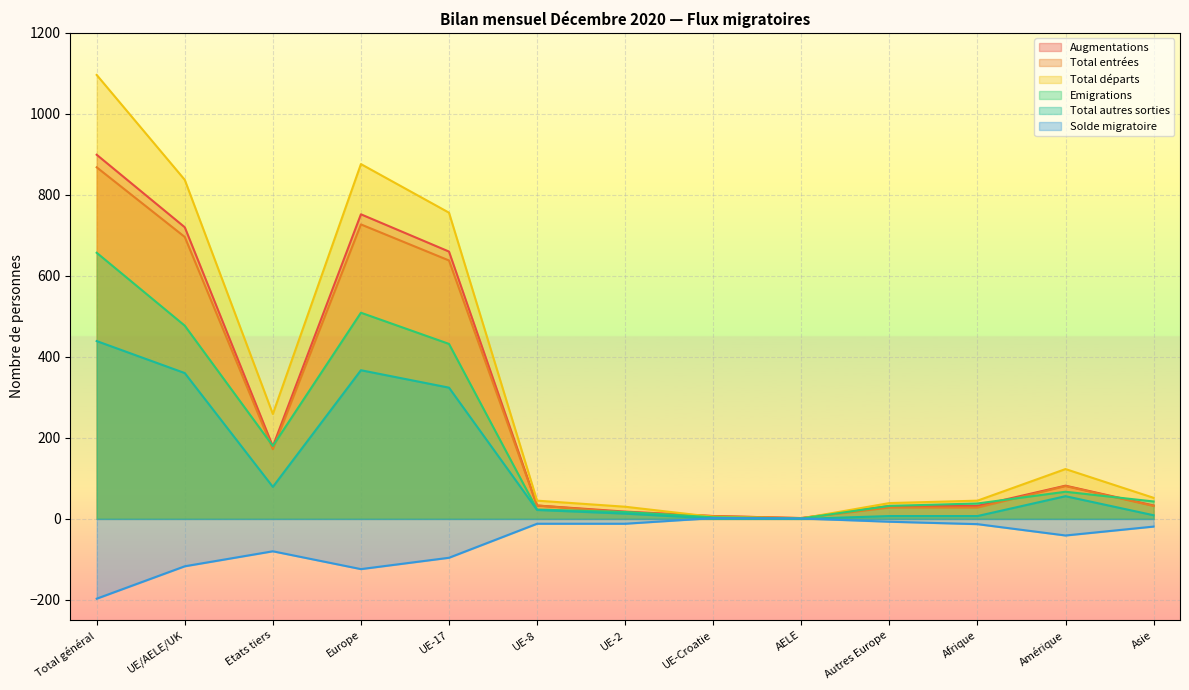

Reading right to left, extract all data points from this chart.

Augmentations: Asie=33	Amérique=82	Afrique=32	Autres Europe=32	AELE=2	UE-Croatie=7	UE-2=18	UE-8=33	UE-17=660	Europe=752	Etats tiers=179	UE/AELE/UK=720	Total général=899
Total entrées: Asie=32	Amérique=81	Afrique=28	Autres Europe=28	AELE=2	UE-Croatie=7	UE-2=16	UE-8=33	UE-17=638	Europe=727	Etats tiers=172	UE/AELE/UK=696	Total général=868
Total départs: Asie=52	Amérique=123	Afrique=45	Autres Europe=39	AELE=1	UE-Croatie=5	UE-2=30	UE-8=45	UE-17=756	Europe=876	Etats tiers=259	UE/AELE/UK=837	Total général=1096
Emigrations: Asie=43	Amérique=67	Afrique=38	Autres Europe=32	AELE=1	UE-Croatie=4	UE-2=17	UE-8=23	UE-17=432	Europe=509	Etats tiers=180	UE/AELE/UK=477	Total général=657
Total autres sorties: Asie=9	Amérique=56	Afrique=7	Autres Europe=7	AELE=0	UE-Croatie=1	UE-2=13	UE-8=22	UE-17=324	Europe=367	Etats tiers=79	UE/AELE/UK=360	Total général=439
Solde migratoire: Asie=-19	Amérique=-41	Afrique=-13	Autres Europe=-7	AELE=1	UE-Croatie=2	UE-2=-12	UE-8=-12	UE-17=-96	Europe=-124	Etats tiers=-80	UE/AELE/UK=-117	Total général=-197